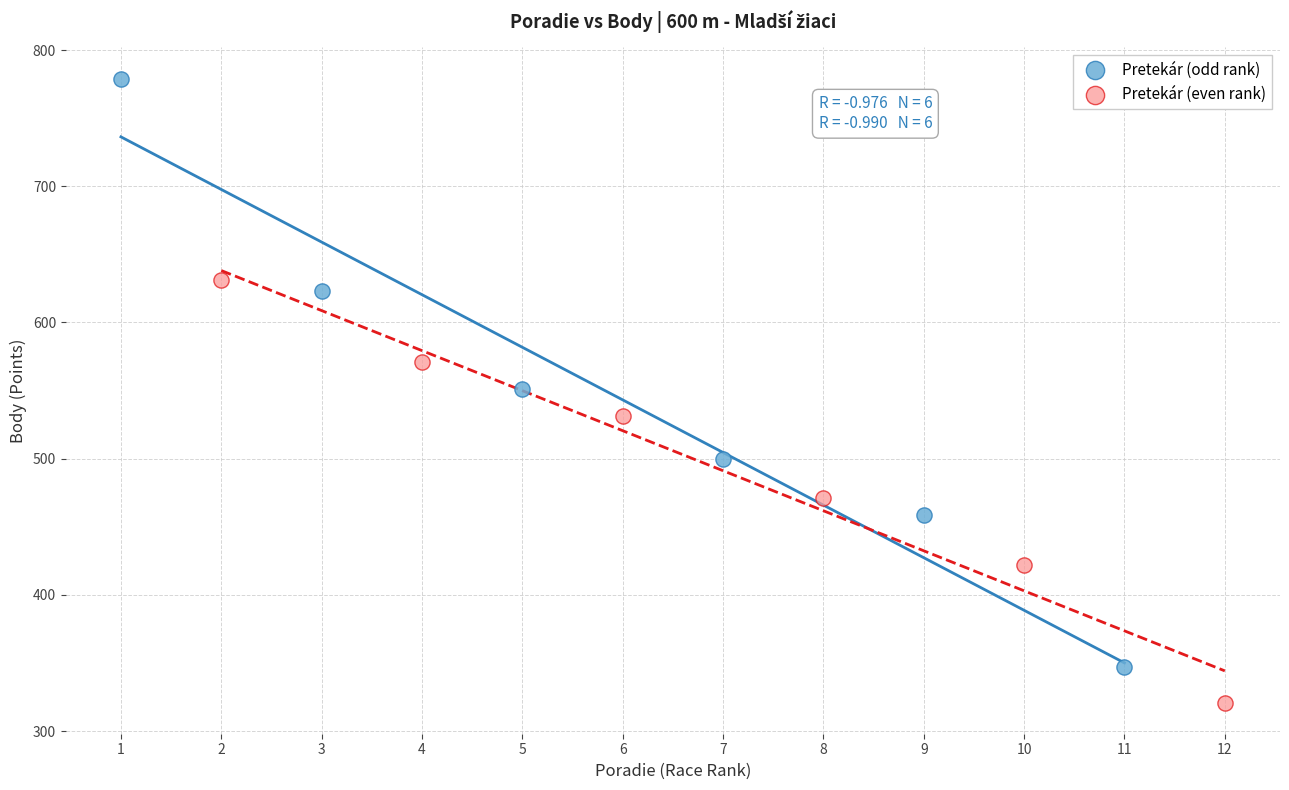

Which series reaches the maximum Y coordinate?

Pretekár (odd rank)